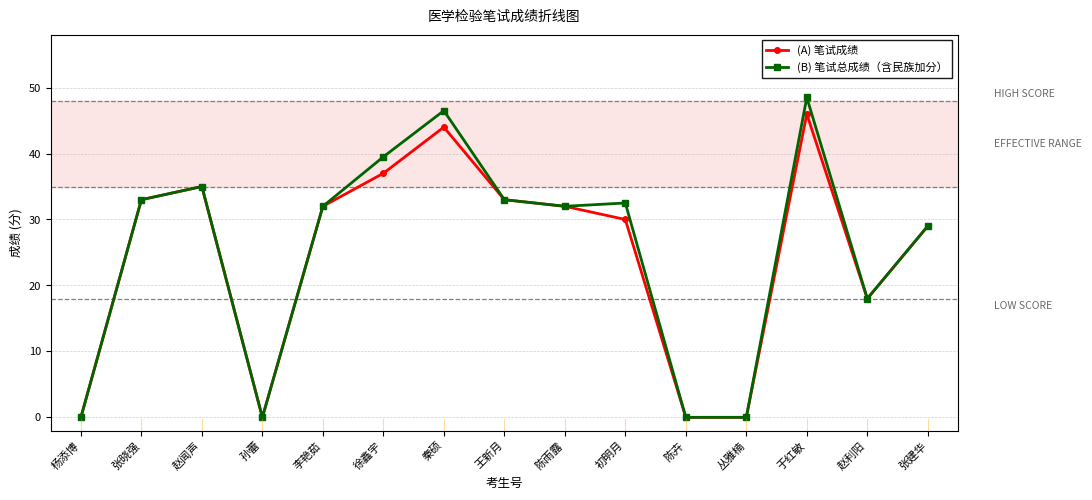

Where does the (A) 笔试成绩 series first go above 32?

张晓强